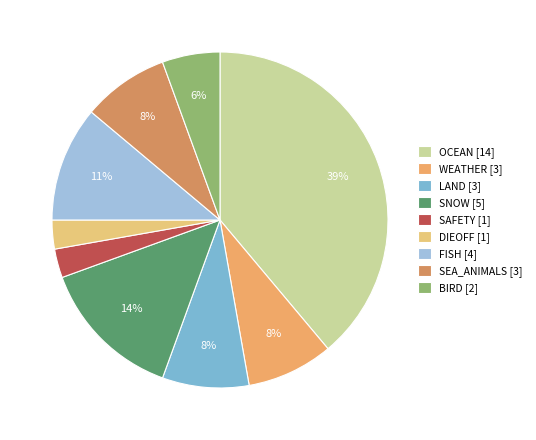

How many segments does this pie chart have?

9